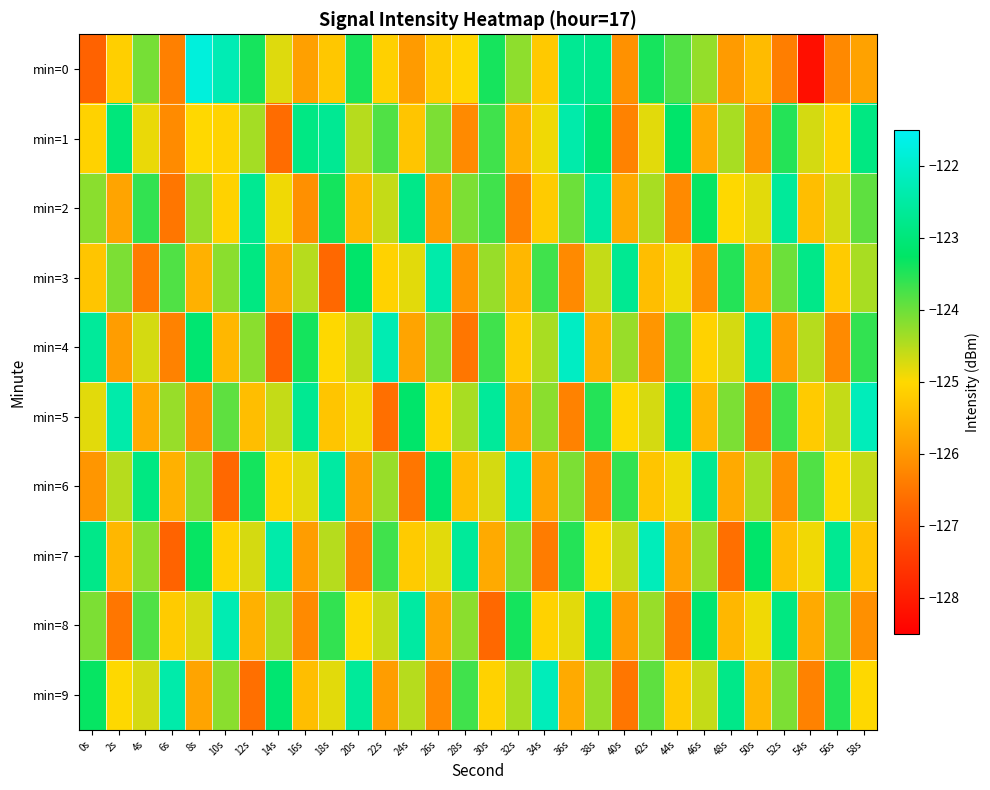

At which category is the sum across all series the highest?

38s